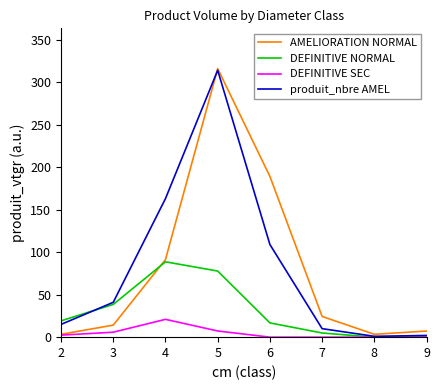

Is it true that DEFINITIVE SEC equals 0.0 at 8?

True